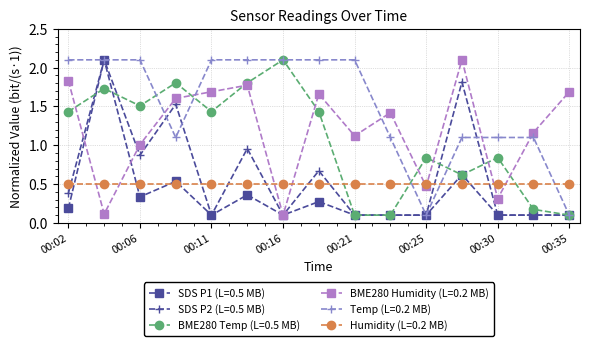

What is the smallest value displayed?

0.1